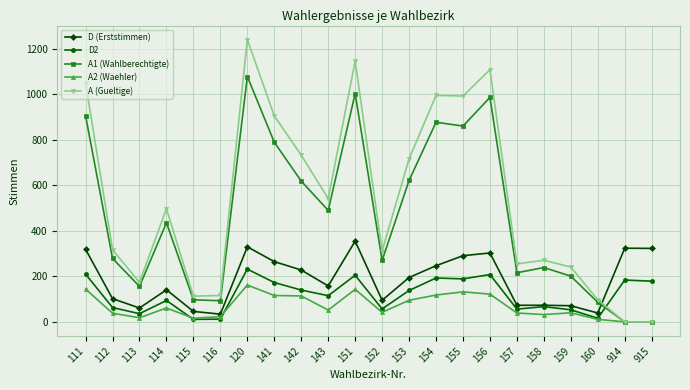

The A2 (Waehler) series shows 16 at 115. True or false?

True